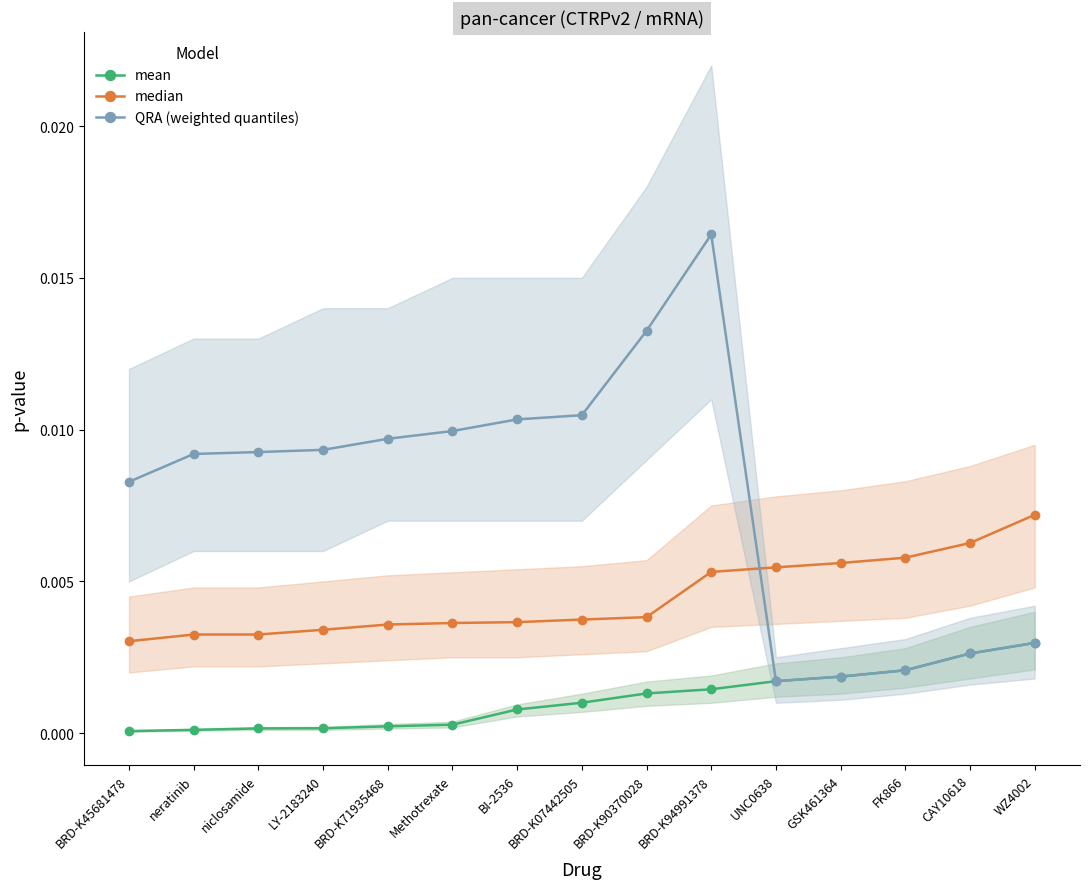

Does the chart display data point markers on the line(s)?

Yes